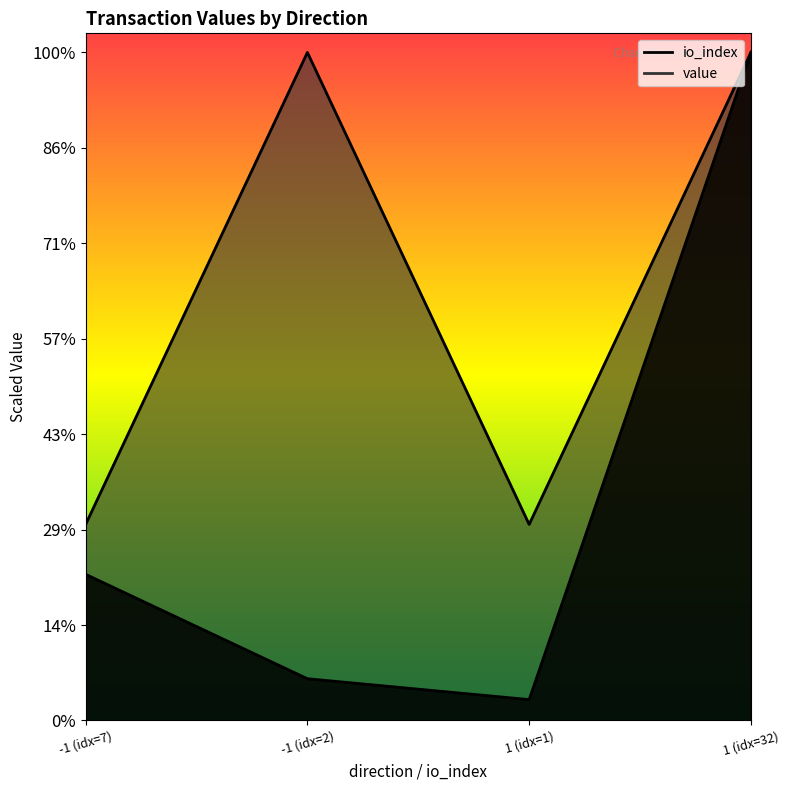

Rank the series at 1 from highest to lowest value.

value, io_index